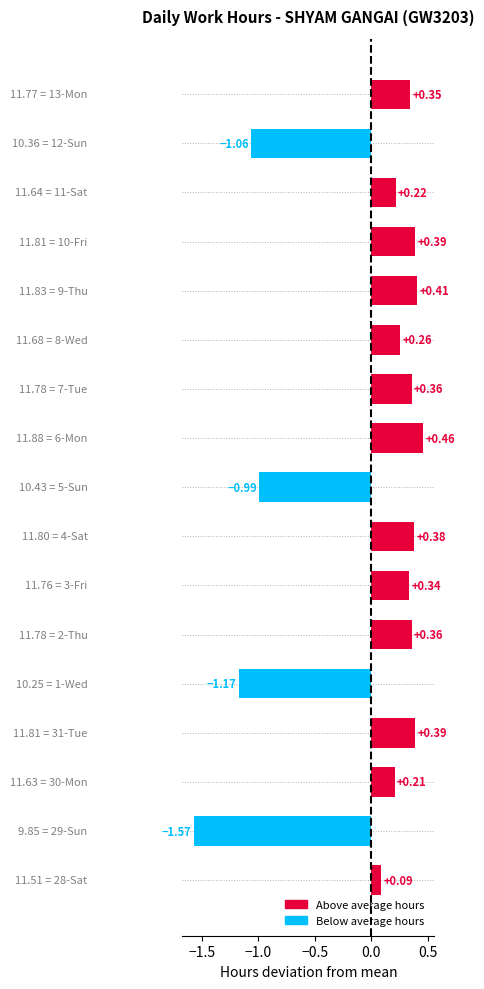

What is the difference between the maximum and minimum values?

2.0